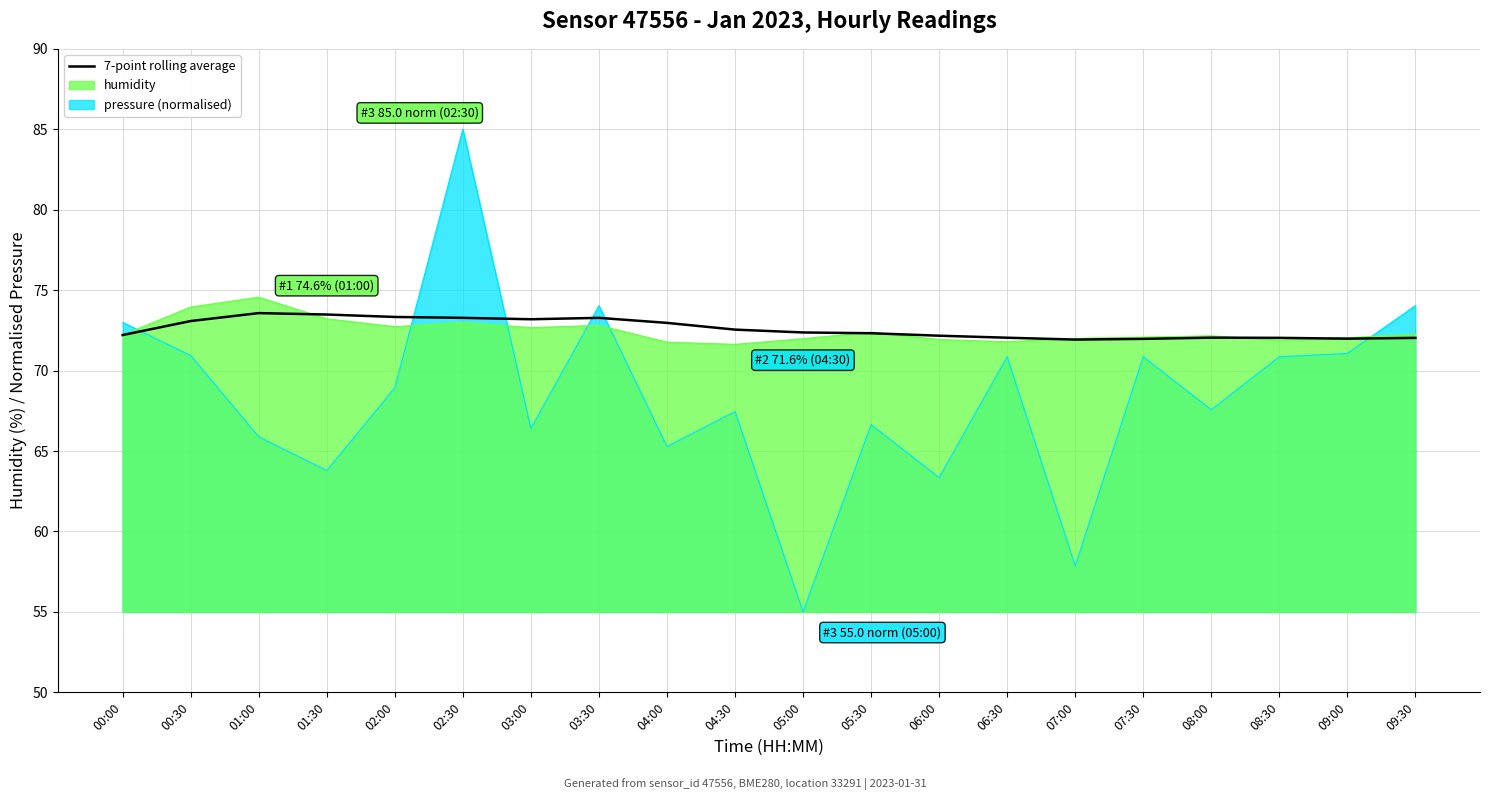

What is the change in value from 01:00 to 09:30?

-1.5